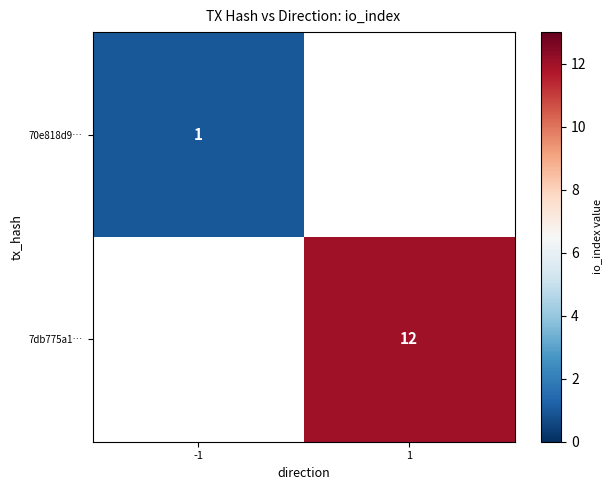

At how many categories does at least one series exceed 4?

1